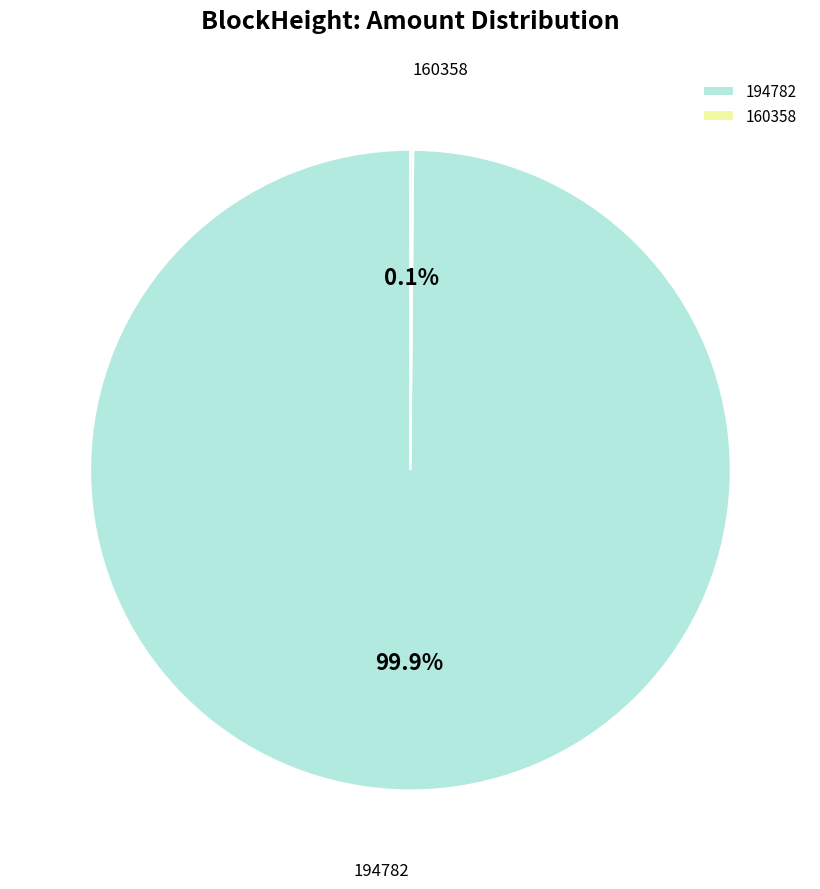

Does 194782 represent more than half of the total?

Yes